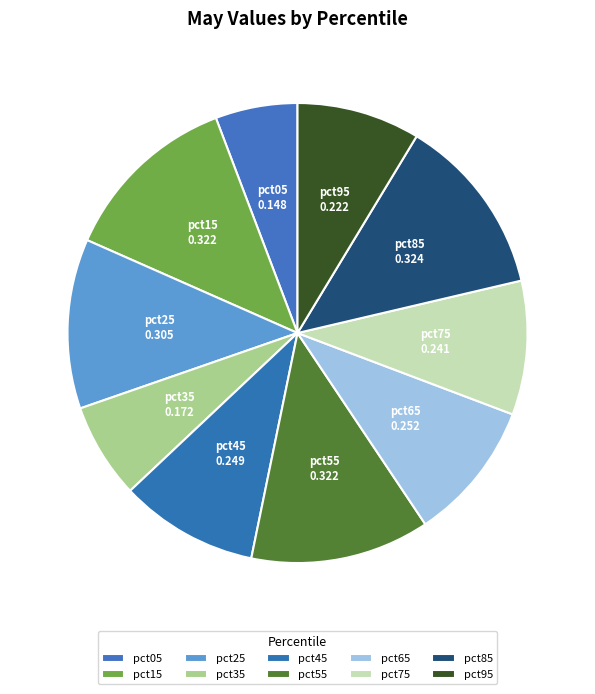

Does pct65 represent more than half of the total?

No